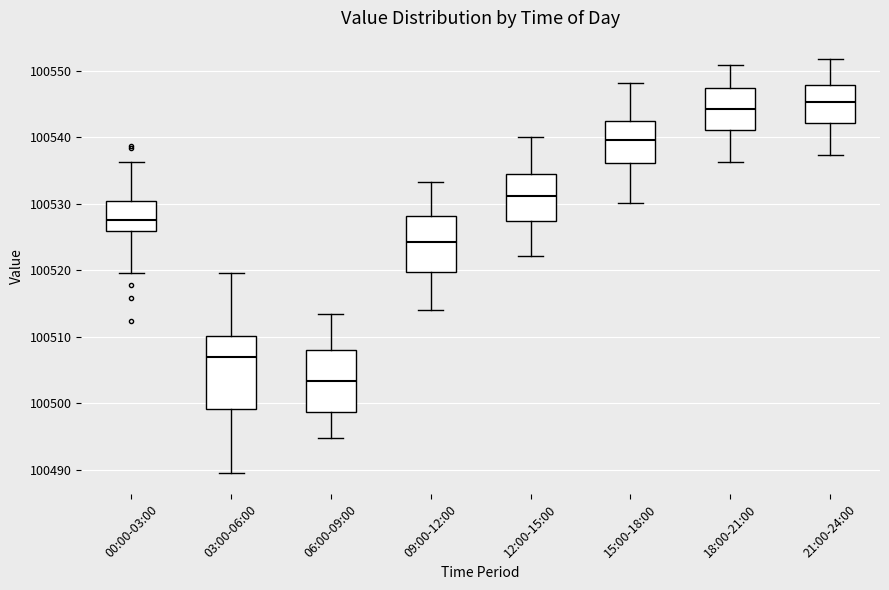

Comparing the boxes themselves (not the whiskers), which one is the tallest?

03:00-06:00